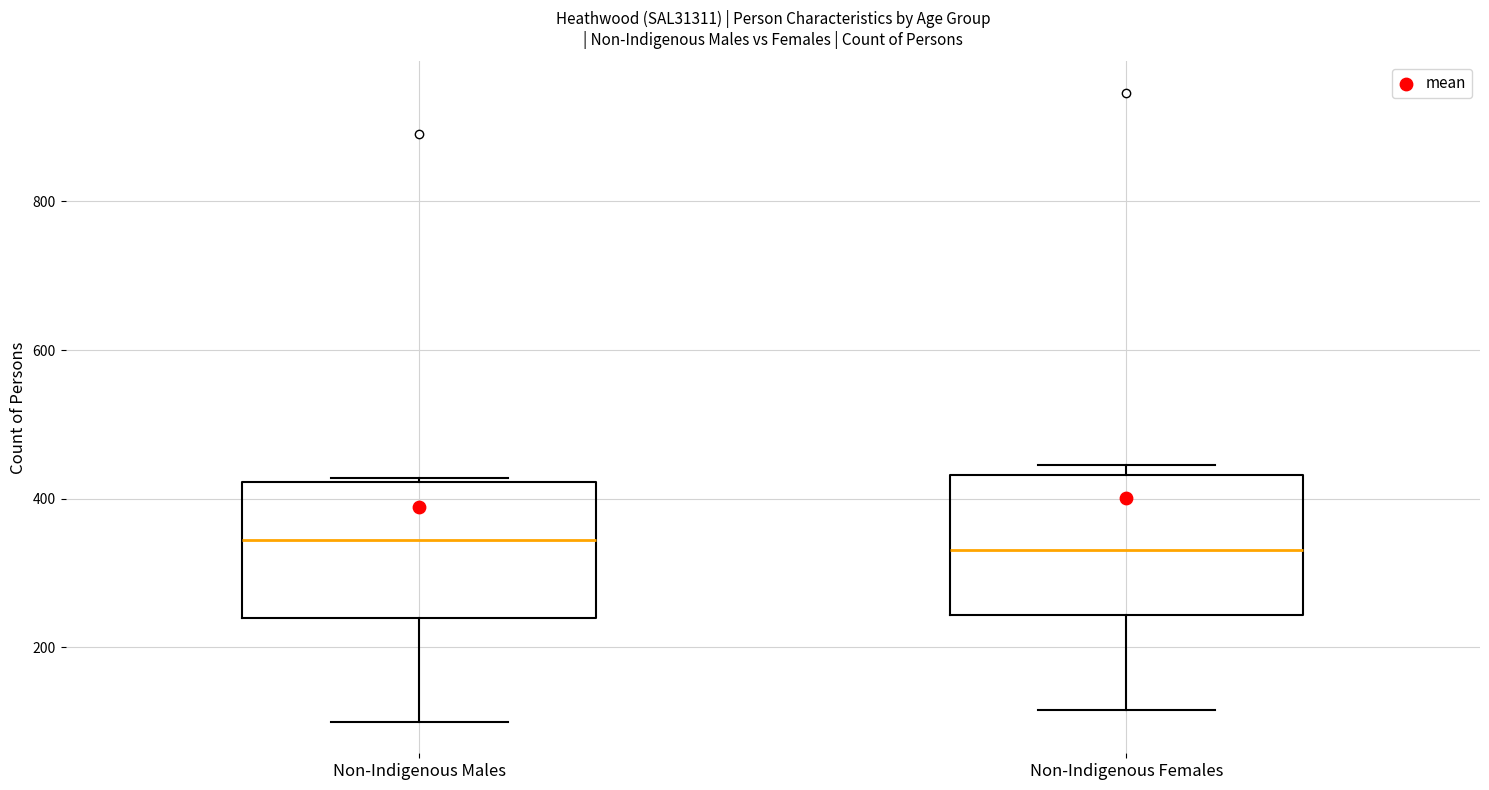

Reading left to right, transcribe this box plot: for each box, give where its median line is, the range the box spans, and where its two whiskers end, as read against the y-axis. The values are not printed on the chart, so give them approximately, as read against the axis.

Non-Indigenous Males: median 340, box 240 to 420, whiskers 100 to 420
Non-Indigenous Females: median 340, box 240 to 440, whiskers 120 to 440 (just above the box's upper edge)